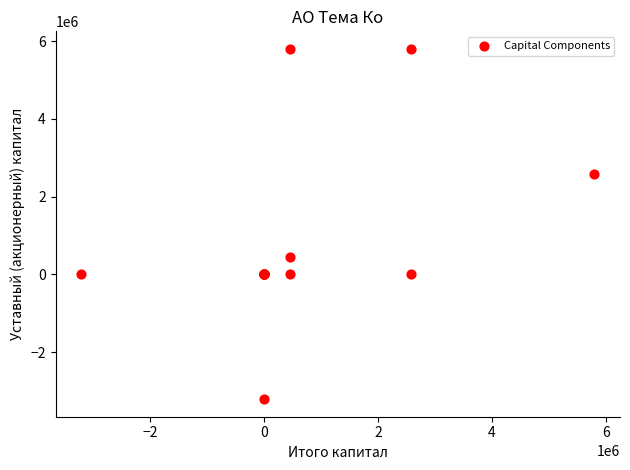

What Y value in the scatter plot is closest to 1293901?

450396.0